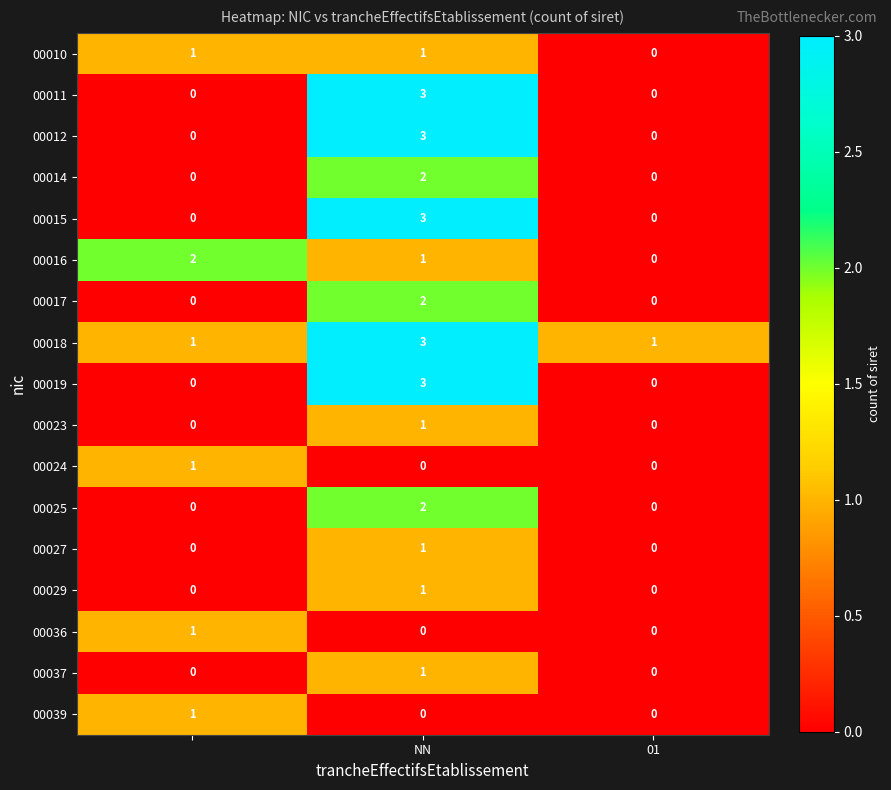

Which series has the largest total across all categories?

00018